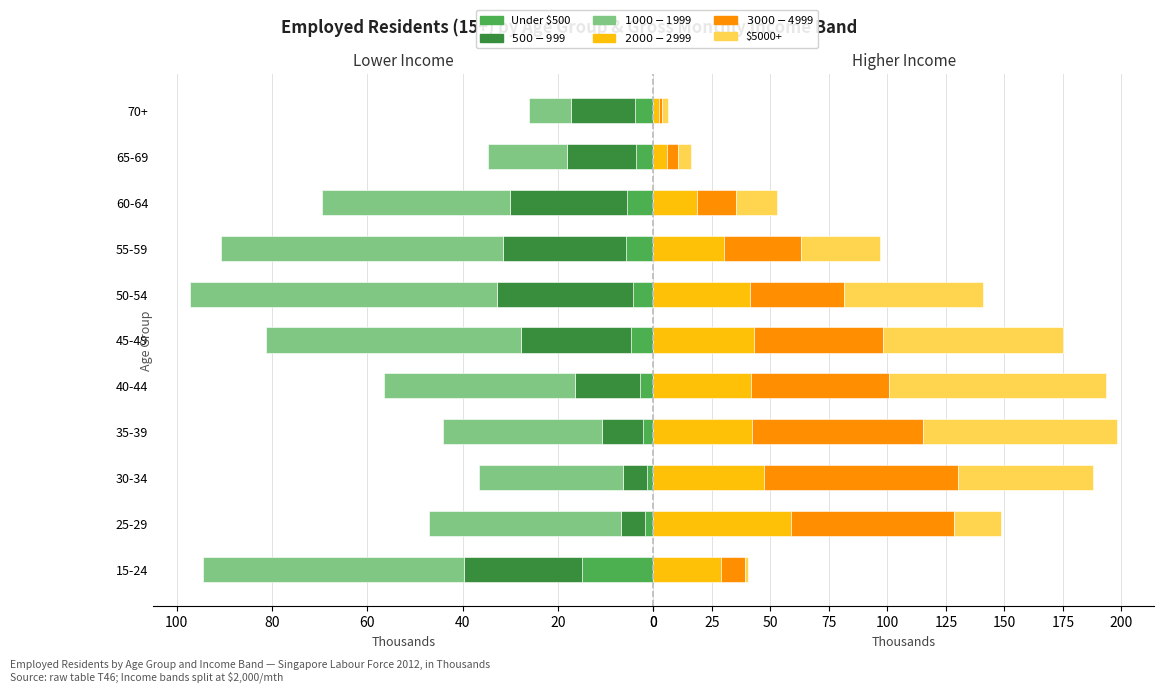

What is the spread (max minus min) of values at 15-24?

53.7